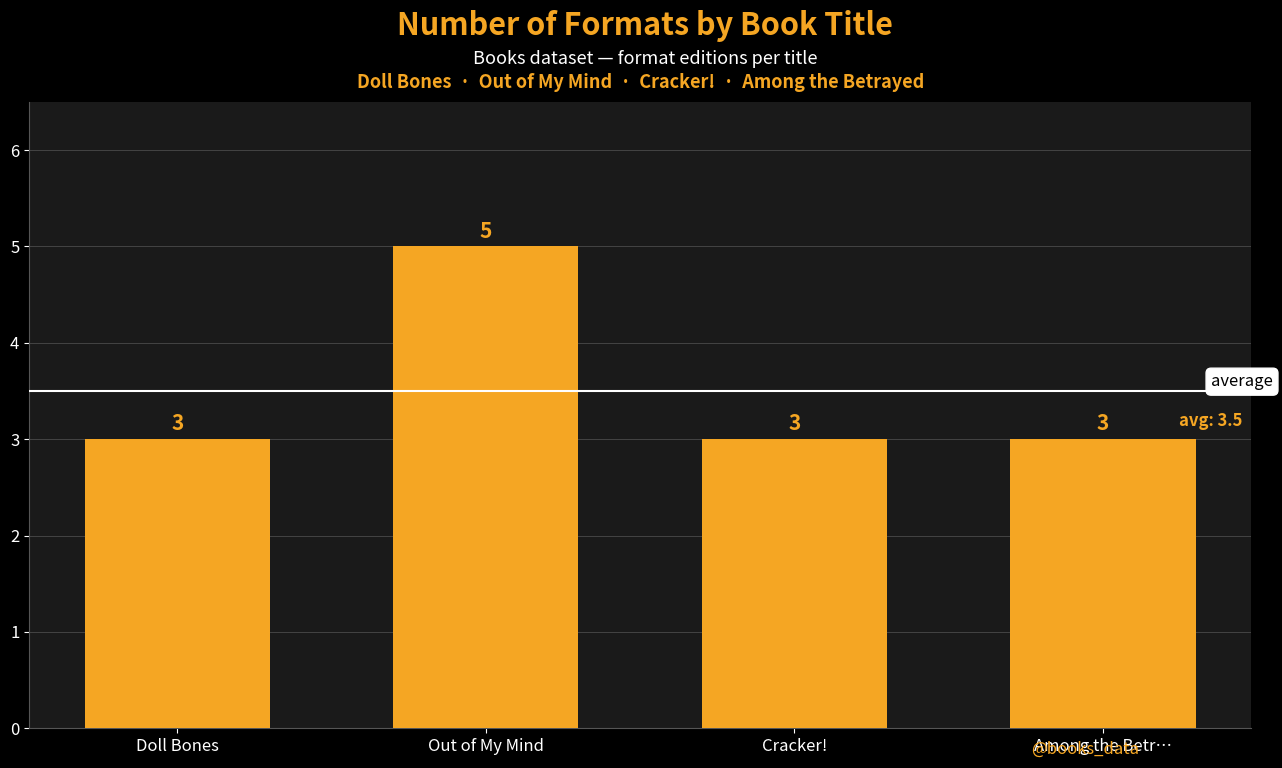

Reading left to right, extract all data points from this chart.

Doll Bones=3	Out of My Mind=5	Cracker!=3	Among the Betr…=3